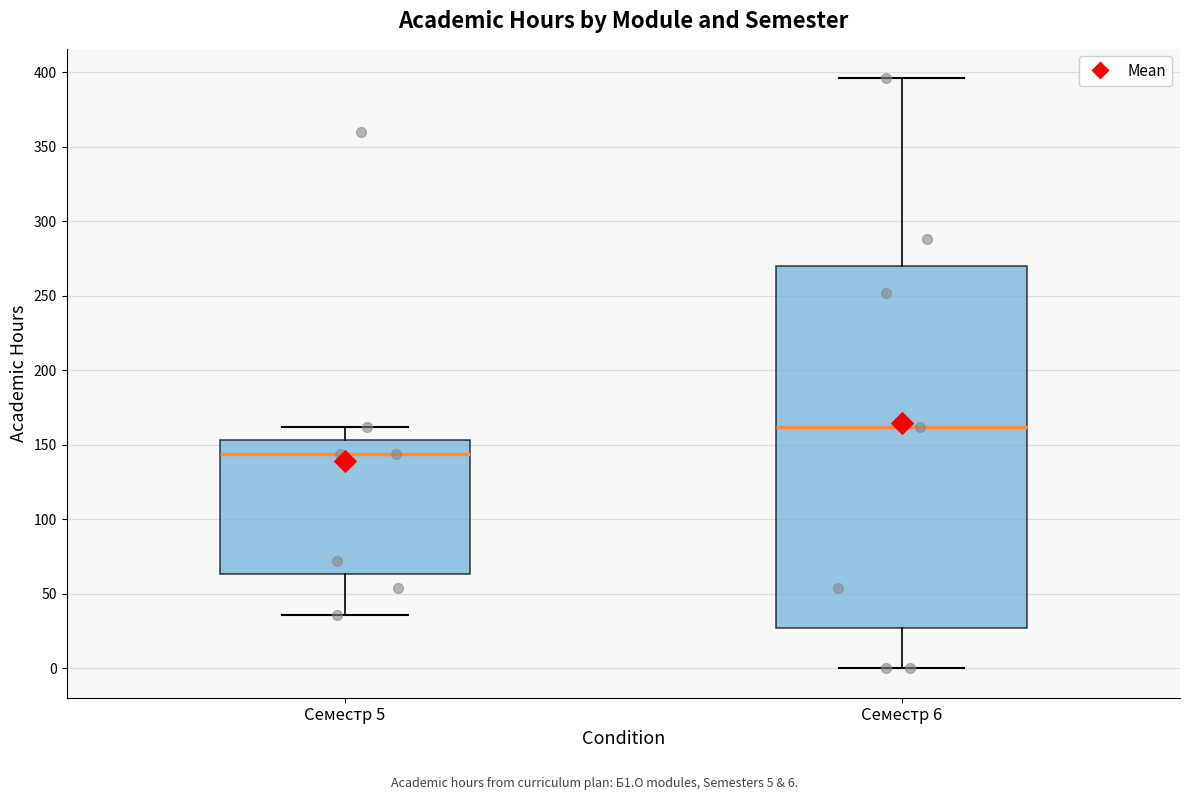

Which box's median line is the lowest?

Семестр 5